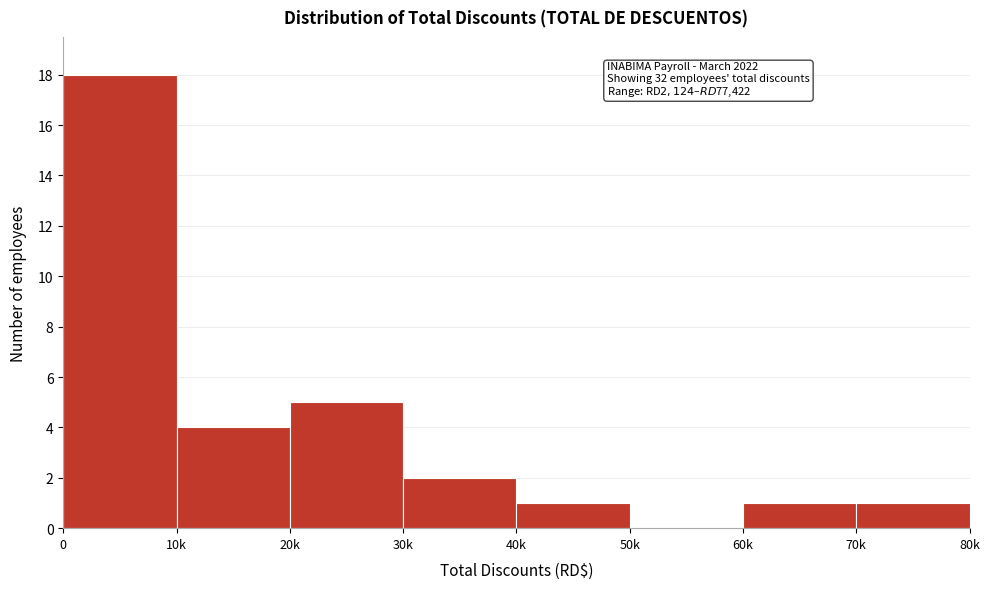

Reading right to left, transcribe all the data shown in this chart.

70k=1	60k=1	50k=0	40k=1	30k=2	20k=5	10k=4	0=18